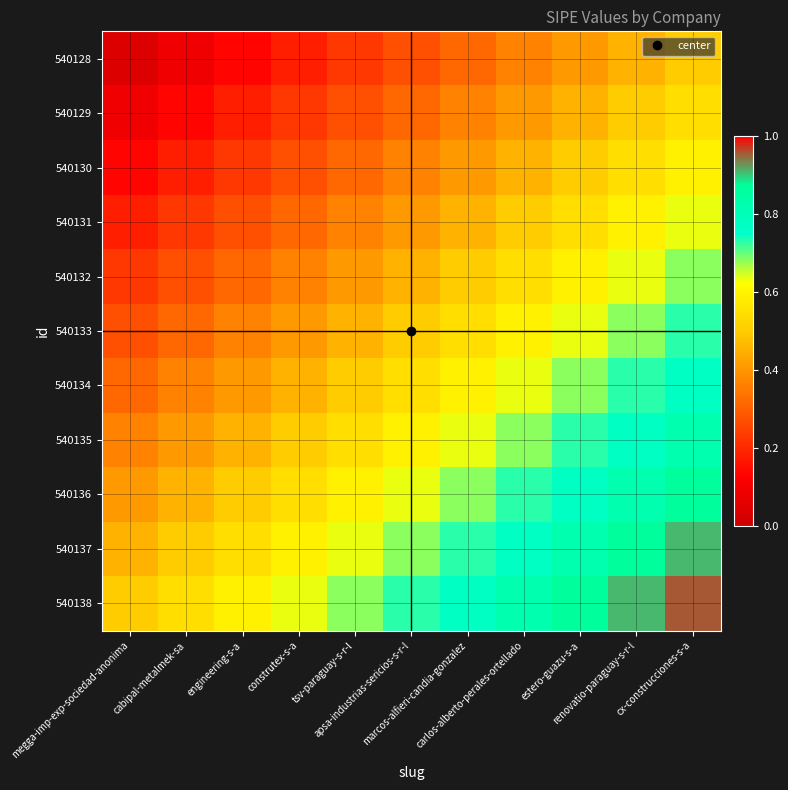

How many distinct data groups are displayed?

11